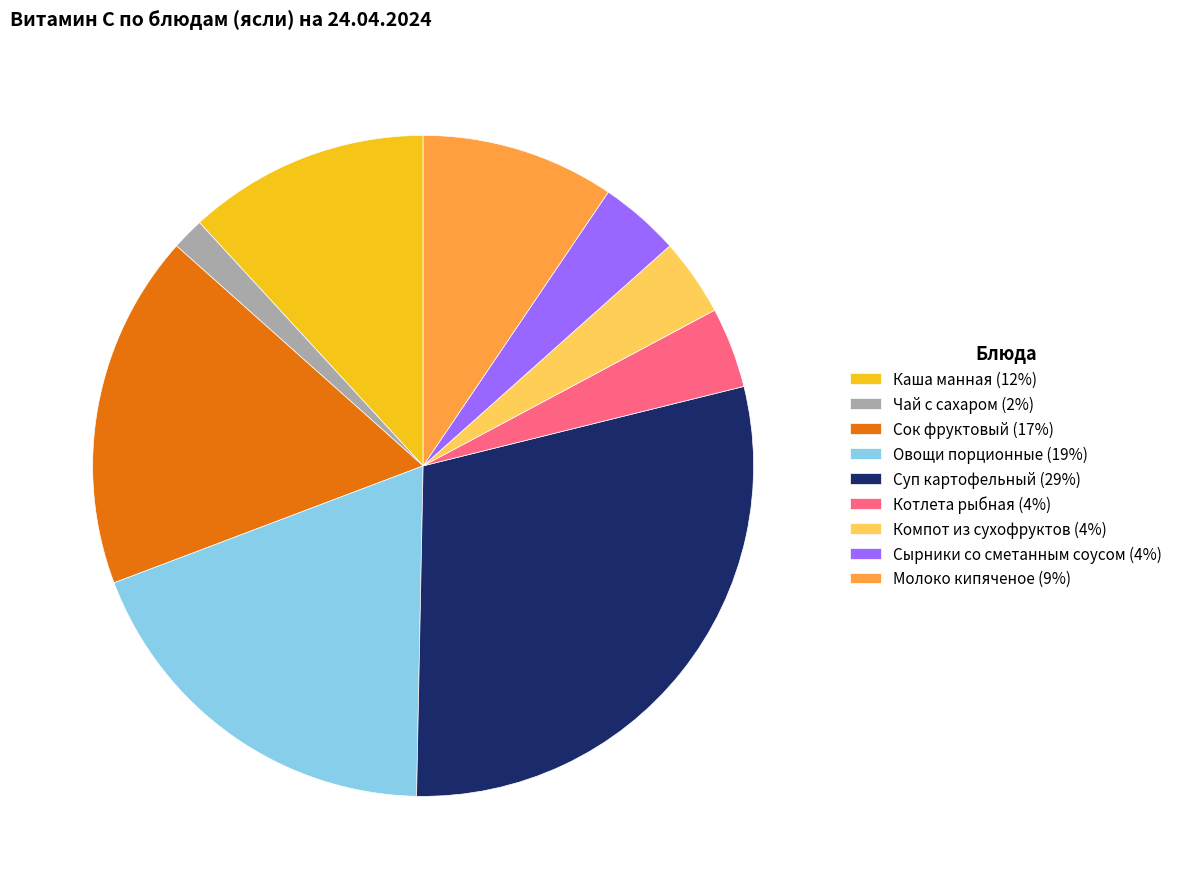

Approximately how many times larger is the value at Каша манная (12%) compared to Котлета рыбная (4%)?

3.0